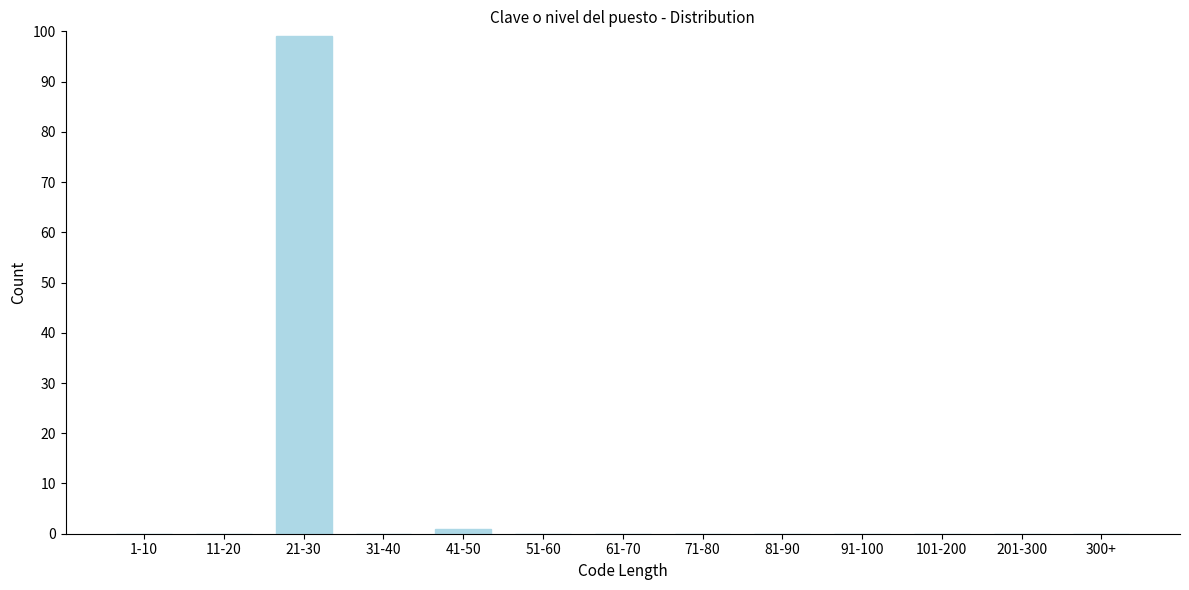

Reading right to left, list all the values displayed in this chart.

300+=0	201-300=0	101-200=0	91-100=0	81-90=0	71-80=0	61-70=0	51-60=0	41-50=1	31-40=0	21-30=99	11-20=0	1-10=0